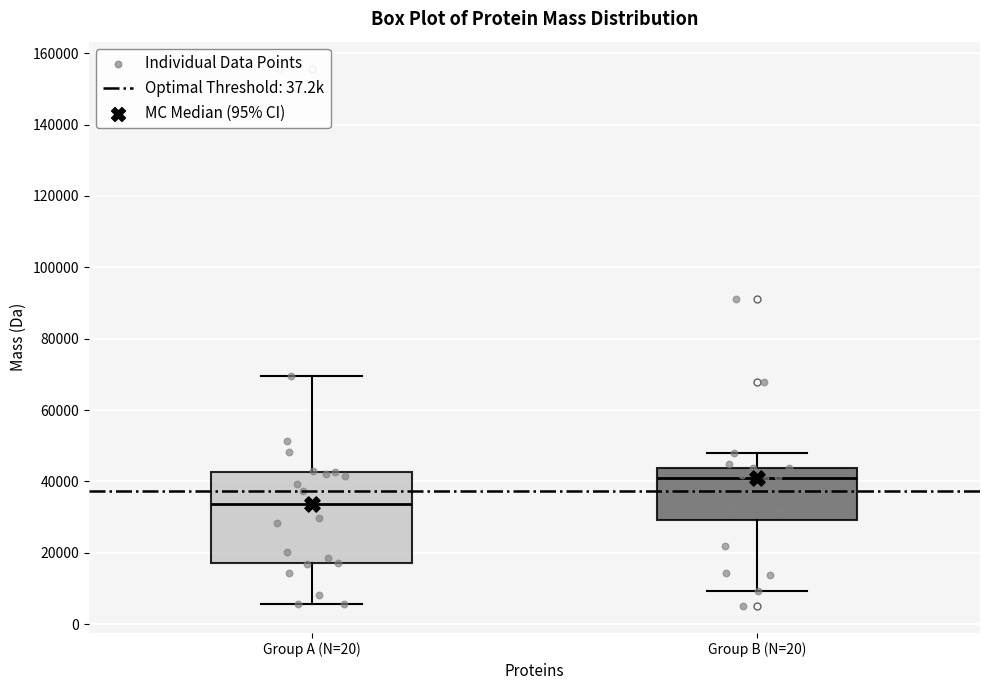

Reading left to right, transcribe this box plot: for each box, give where its median line is, the range the box spans, and where its two whiskers end, as read against the y-axis. The values are not printed on the chart, so give them approximately, as read against the axis.

Group A (N=20): median 34000, box 18000 to 42000, whiskers 6000 to 70000
Group B (N=20): median 42000, box 30000 to 44000, whiskers 10000 to 48000